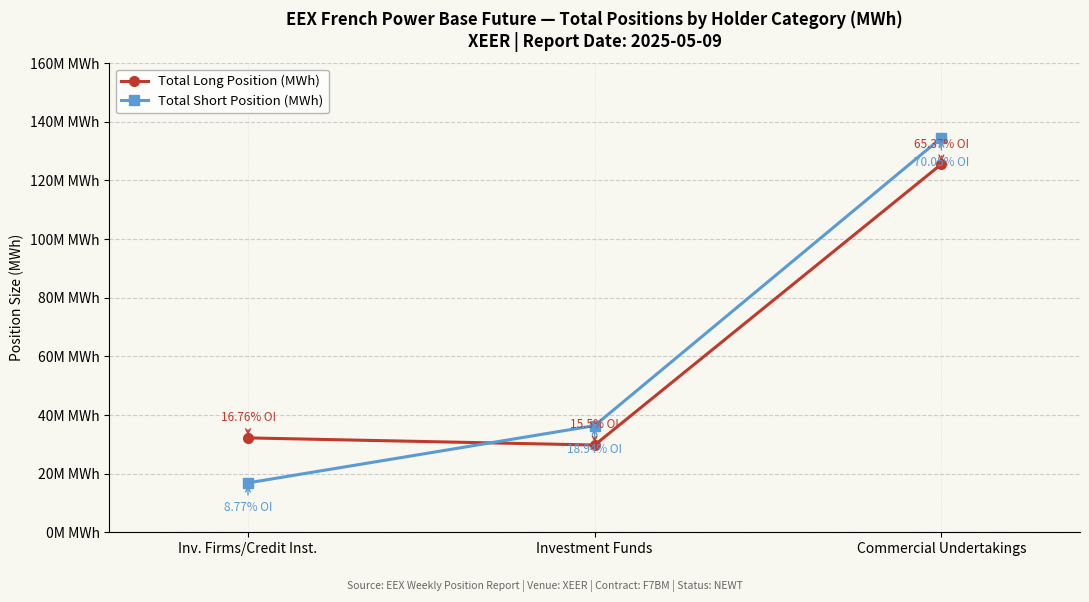

Count the Total Short Position (MWh) values in the range 16848456 to 134526805.

3